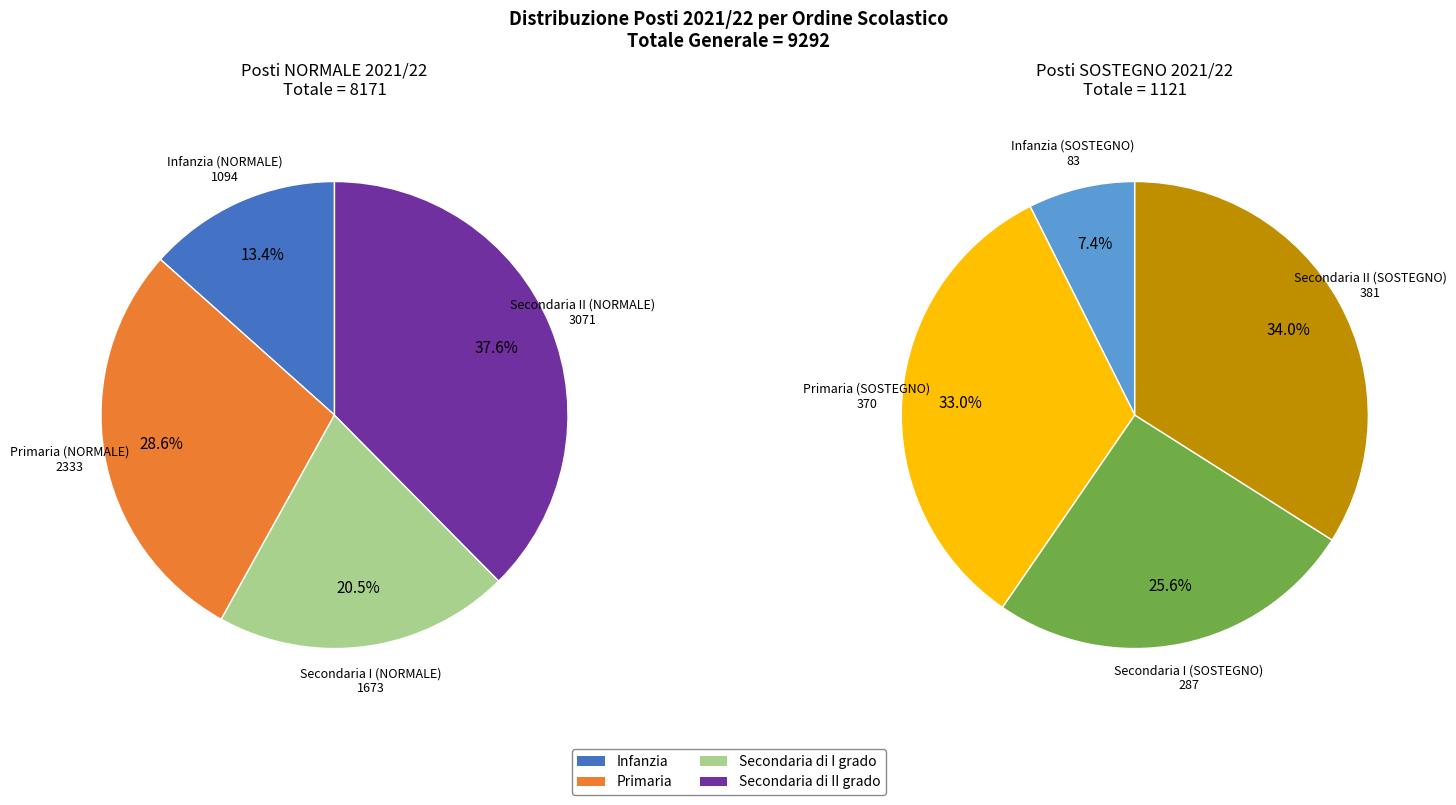

How many segments does this pie chart have?

8